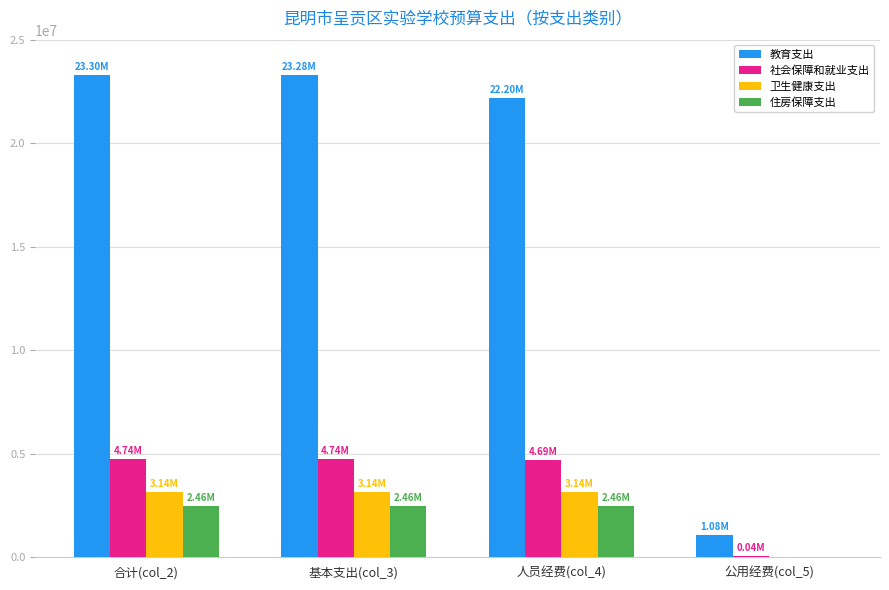

Is the value of 住房保障支出 at 公用经费(col_5) greater than the value of 社会保障和就业支出 at 合计(col_2)?

No